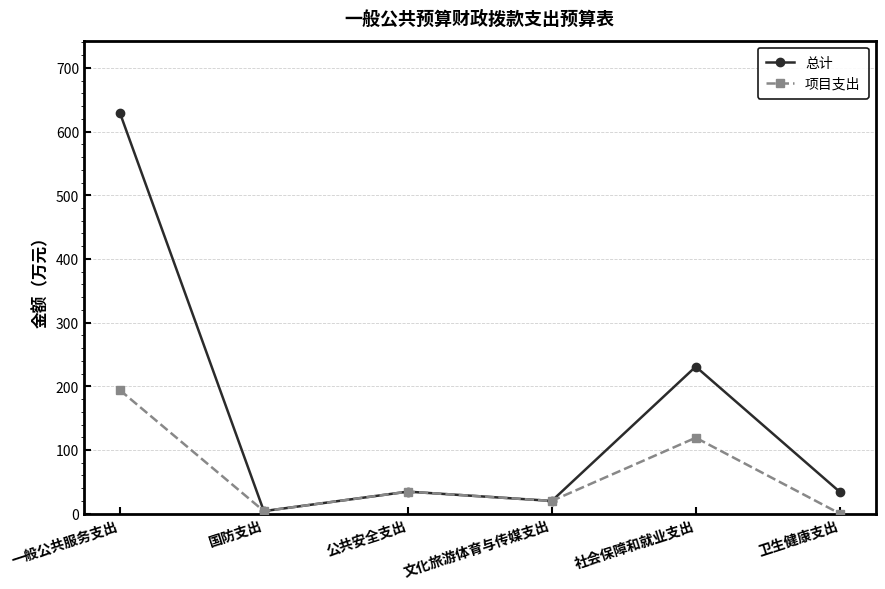

How many lines are shown in the chart?

2